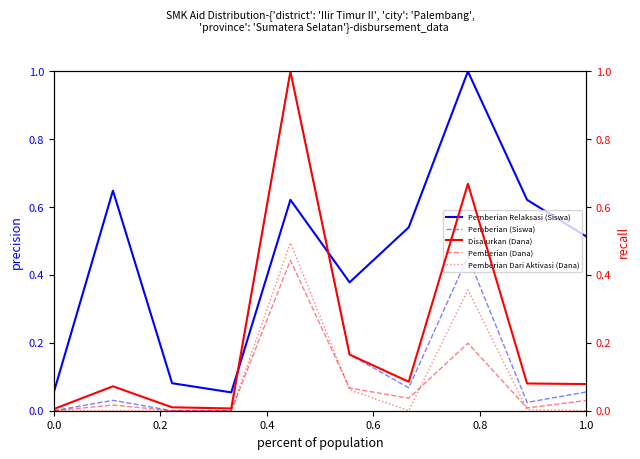

After their last crossing, which series has the higher values: Pemberian Relaksasi (Siswa) or Pemberian (Siswa)?

Pemberian Relaksasi (Siswa)